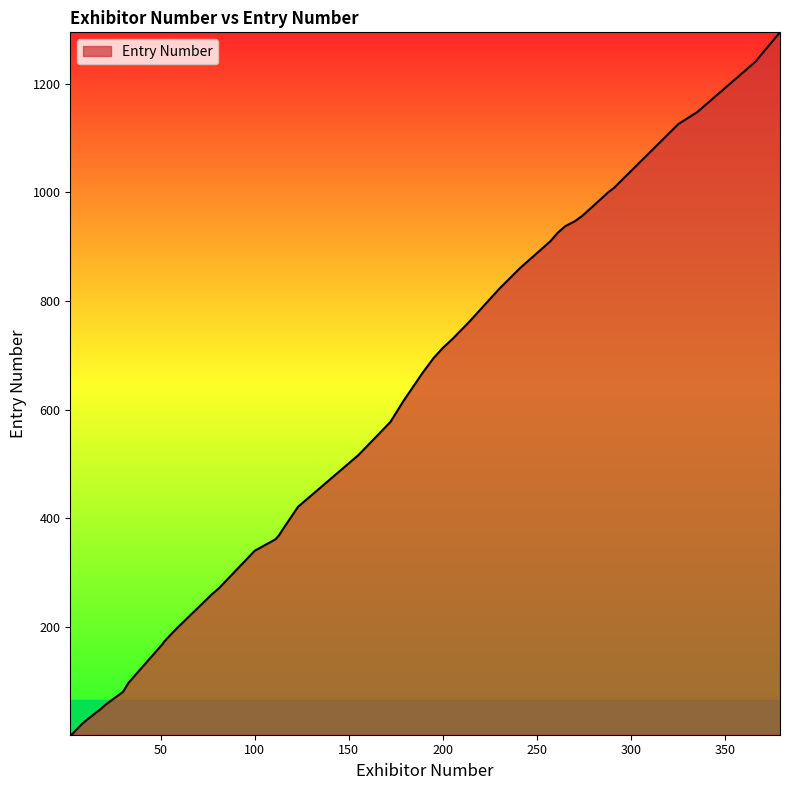

Does the chart display data point markers on the line(s)?

No